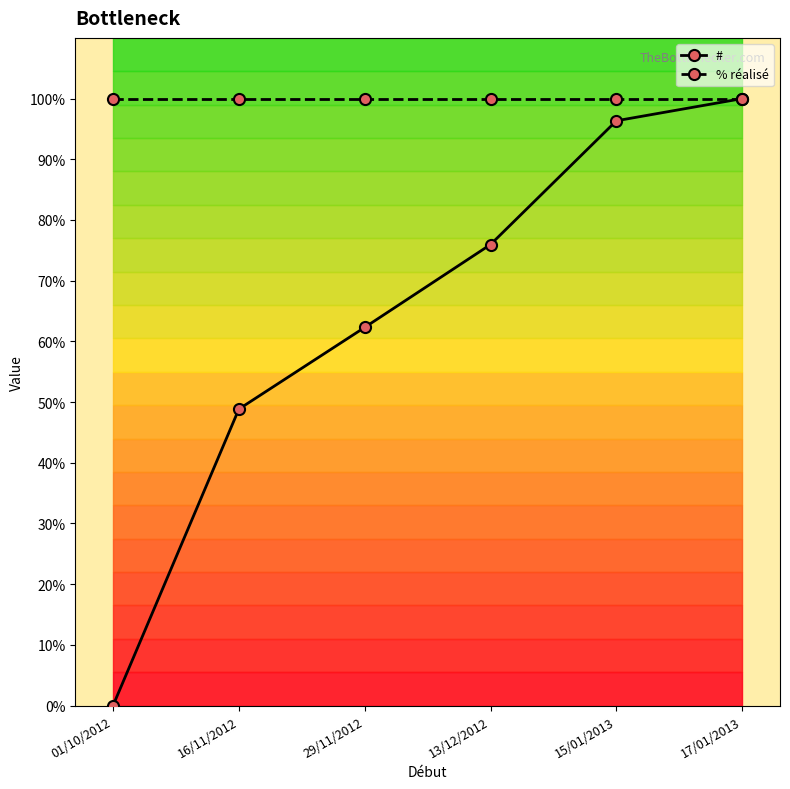

What is the total value across all series at 13/12/2012?

176.0